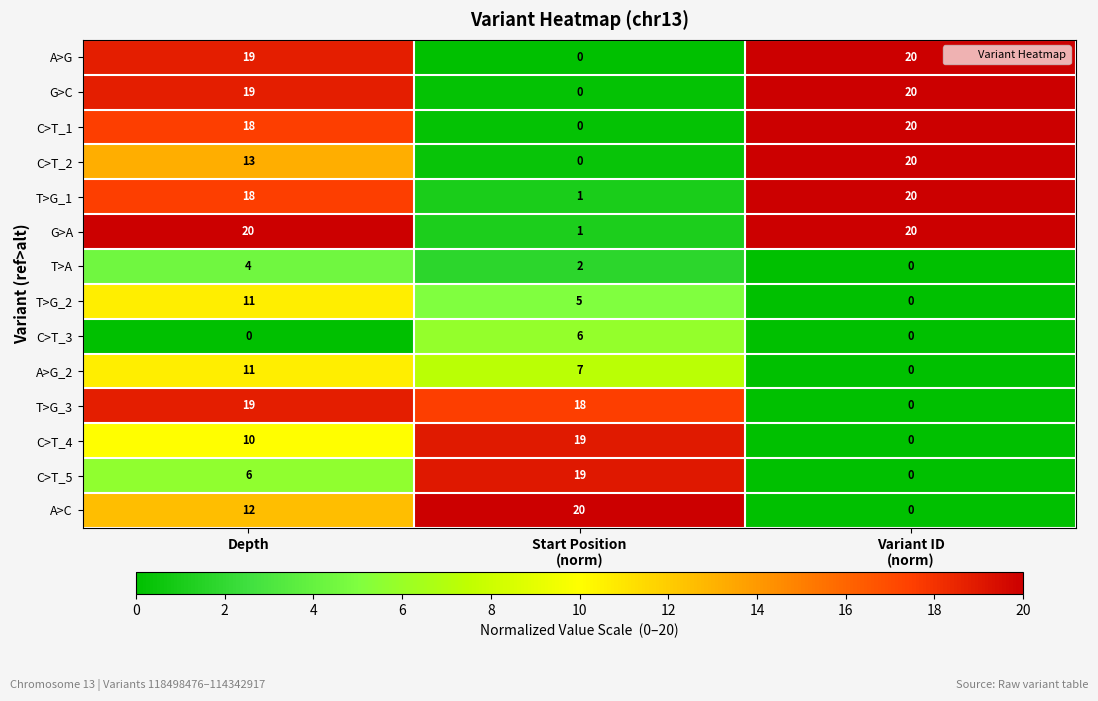

What is the average value of the A>G series?

13